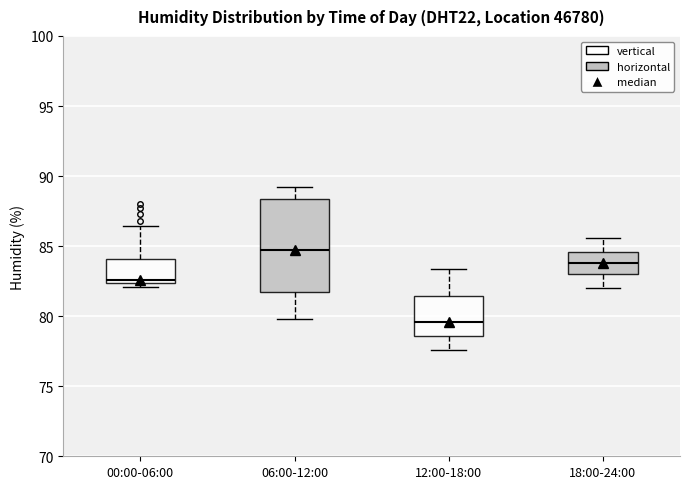

Which box's median line is the highest?

06:00-12:00